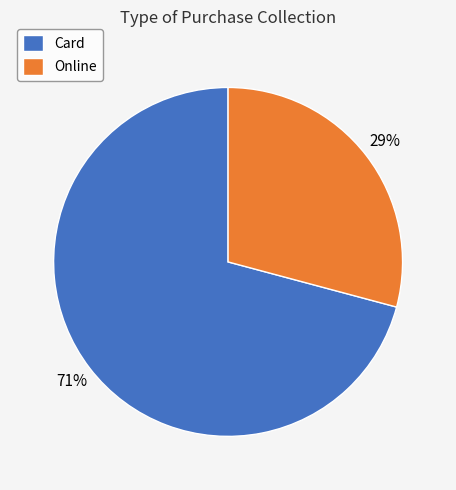

Do Card and Online together represent more than half of the pie?

Yes